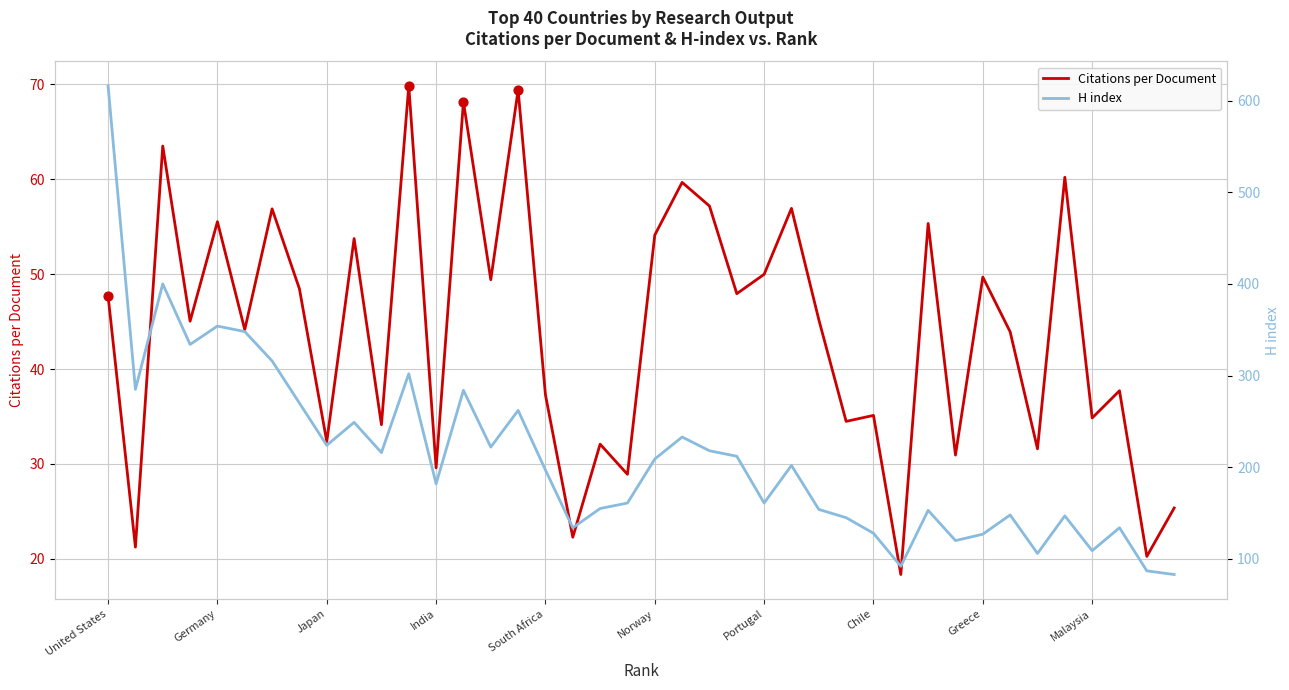

Which series has the largest total across all categories?

H index